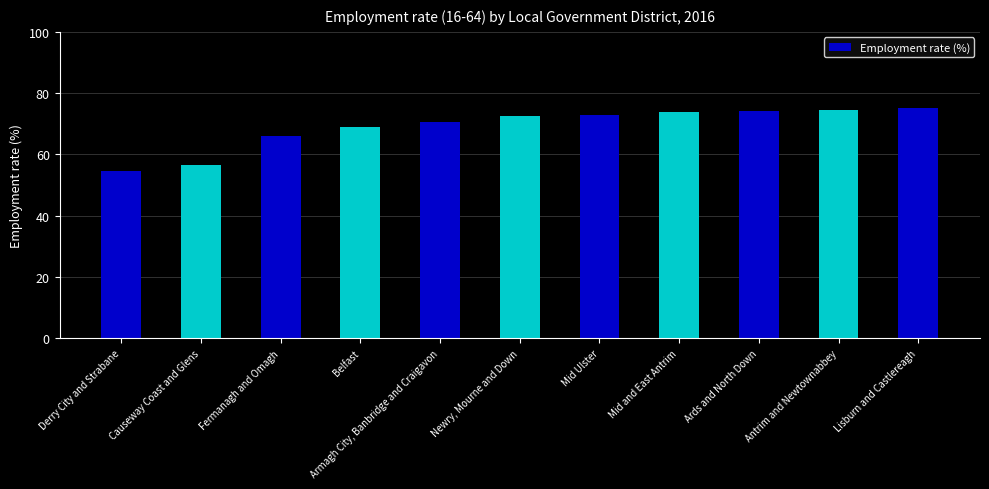

What is the change in value from Ards and North Down to Antrim and Newtownabbey?

+0.5